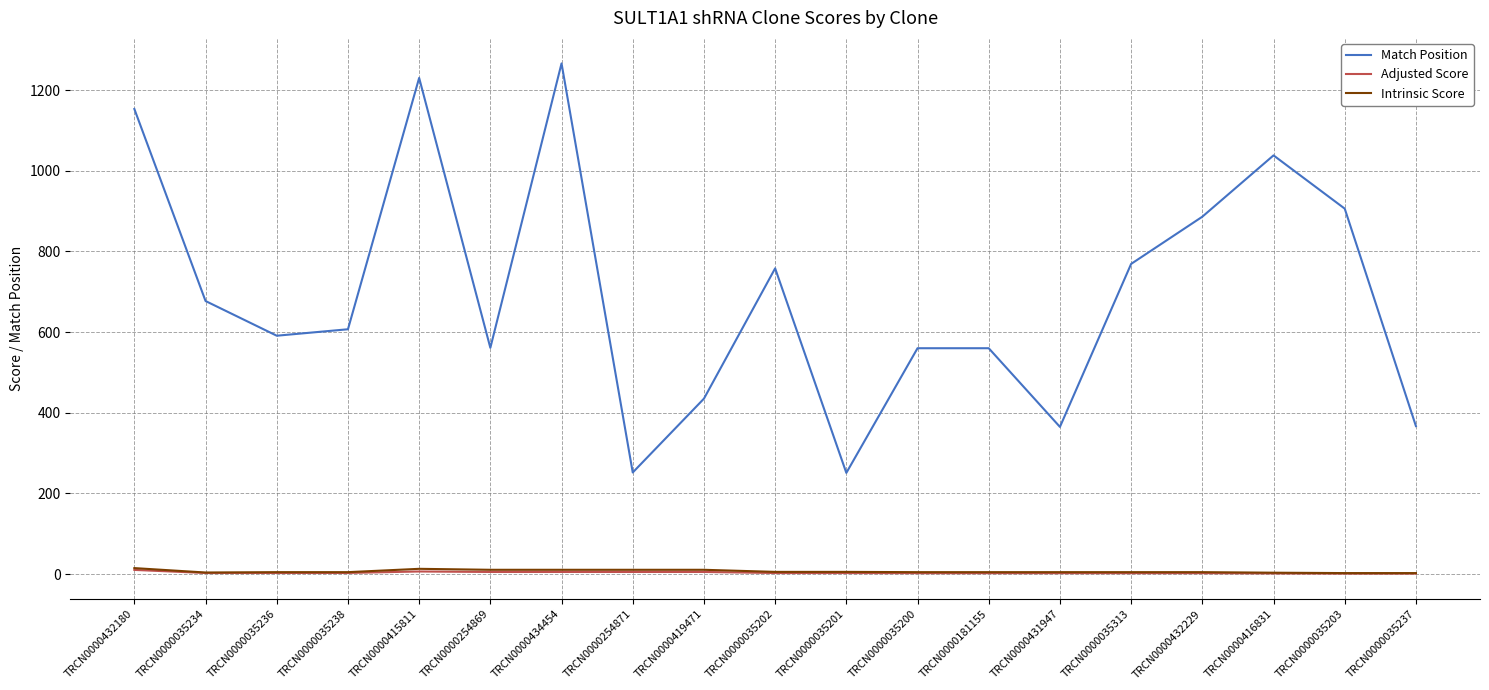

How many lines are shown in the chart?

3